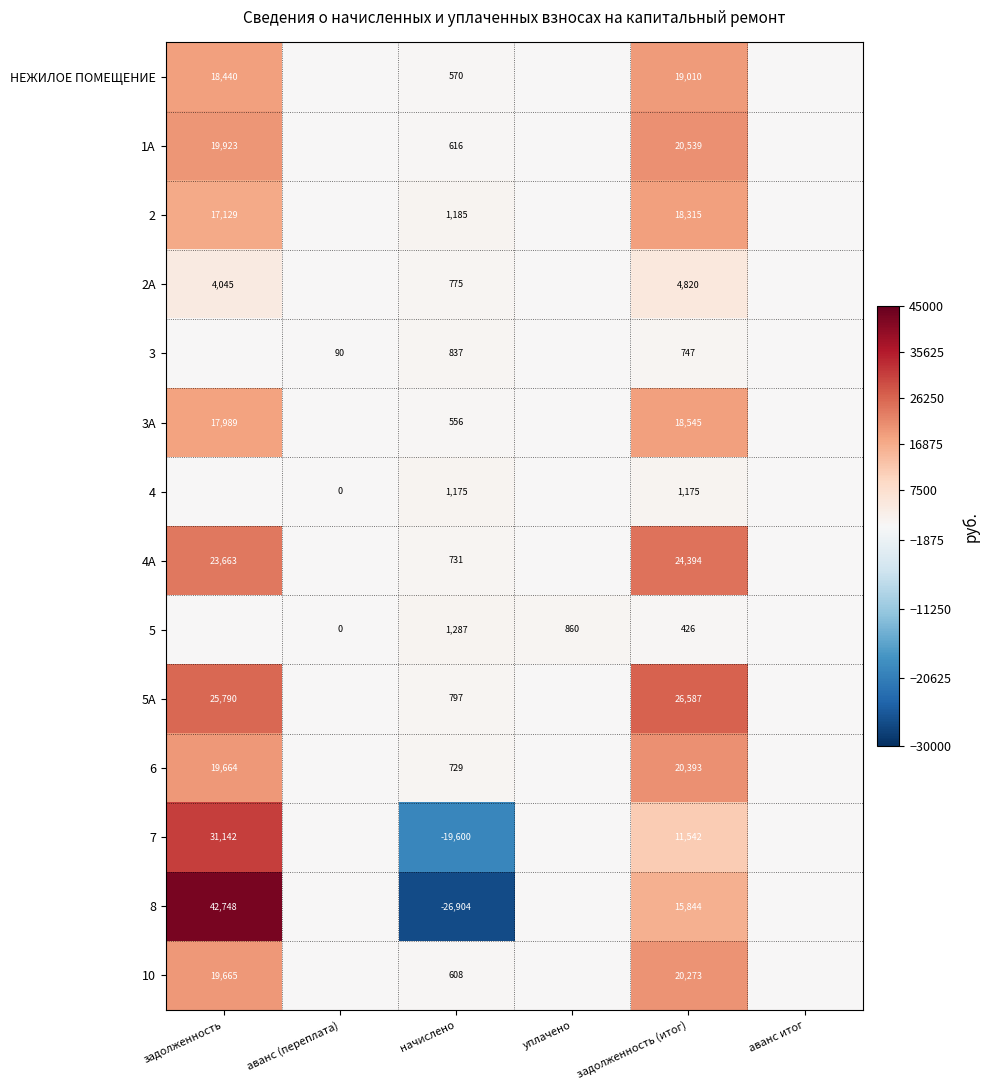

The value of 3А at задолженность is 9410.7. True or false?

False